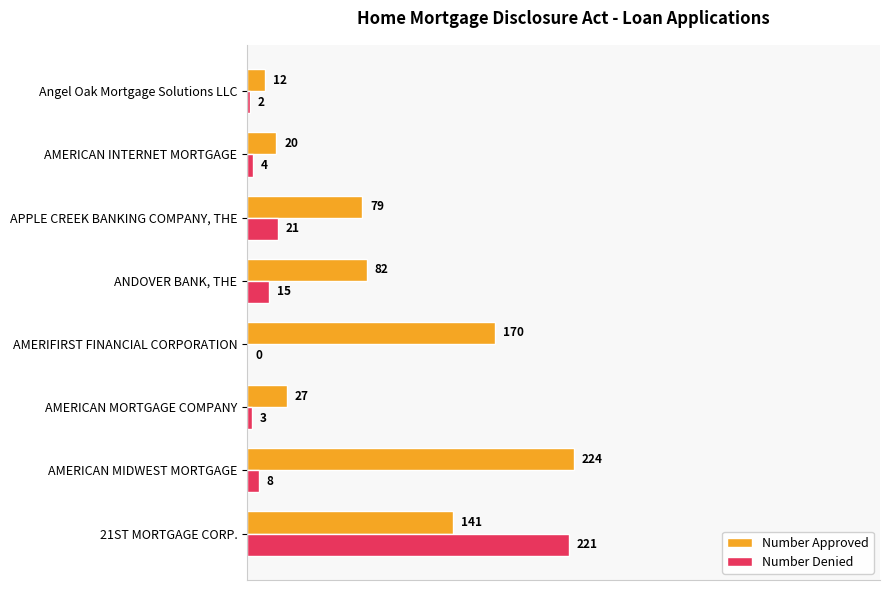

What are all the series names shown in the legend?

Number Approved, Number Denied